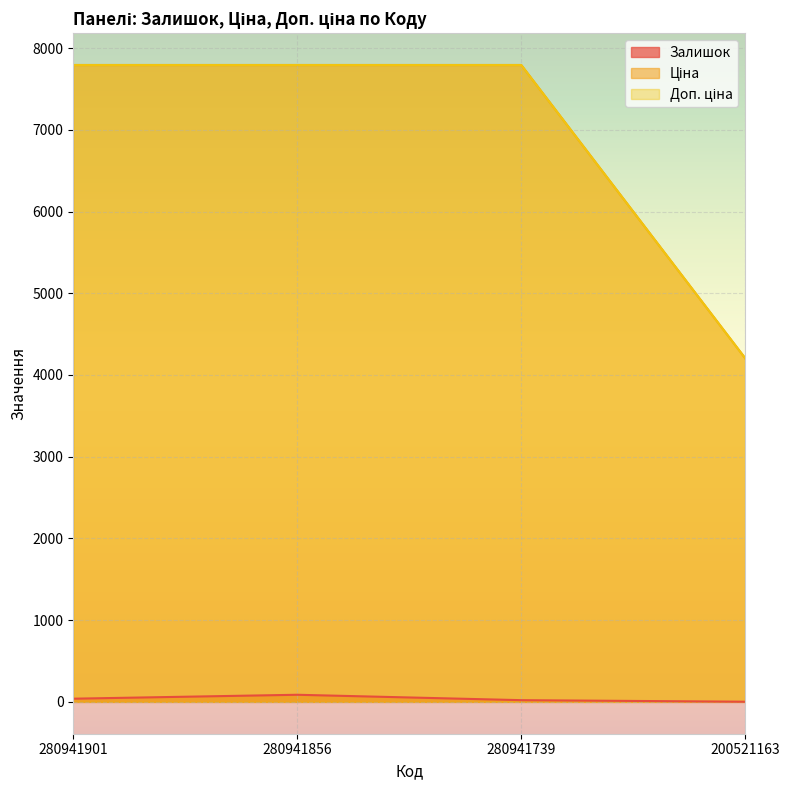

Is it true that Доп. ціна equals 7792.9 at 280941901?

True